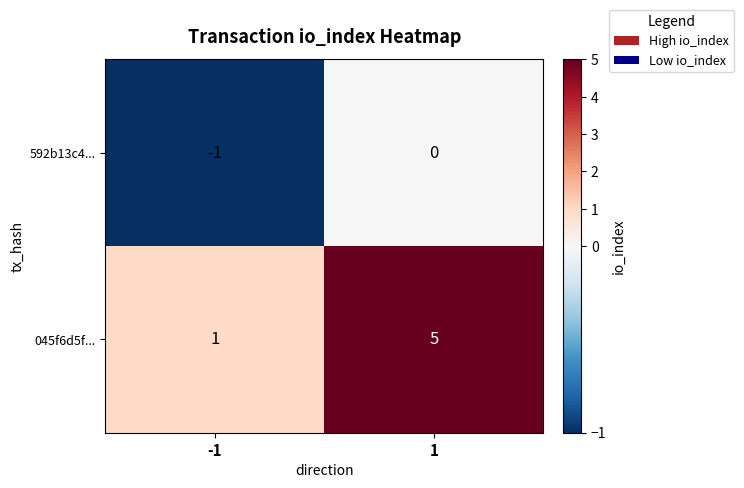

Which series has the largest range (max minus min)?

045f6d5f...